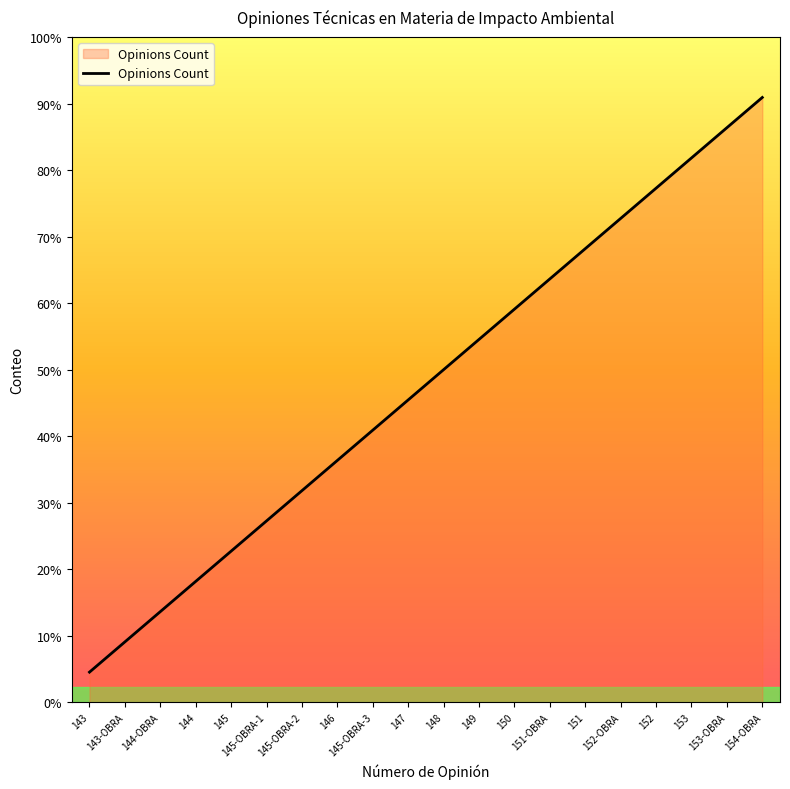

What position from the right is 148?

10